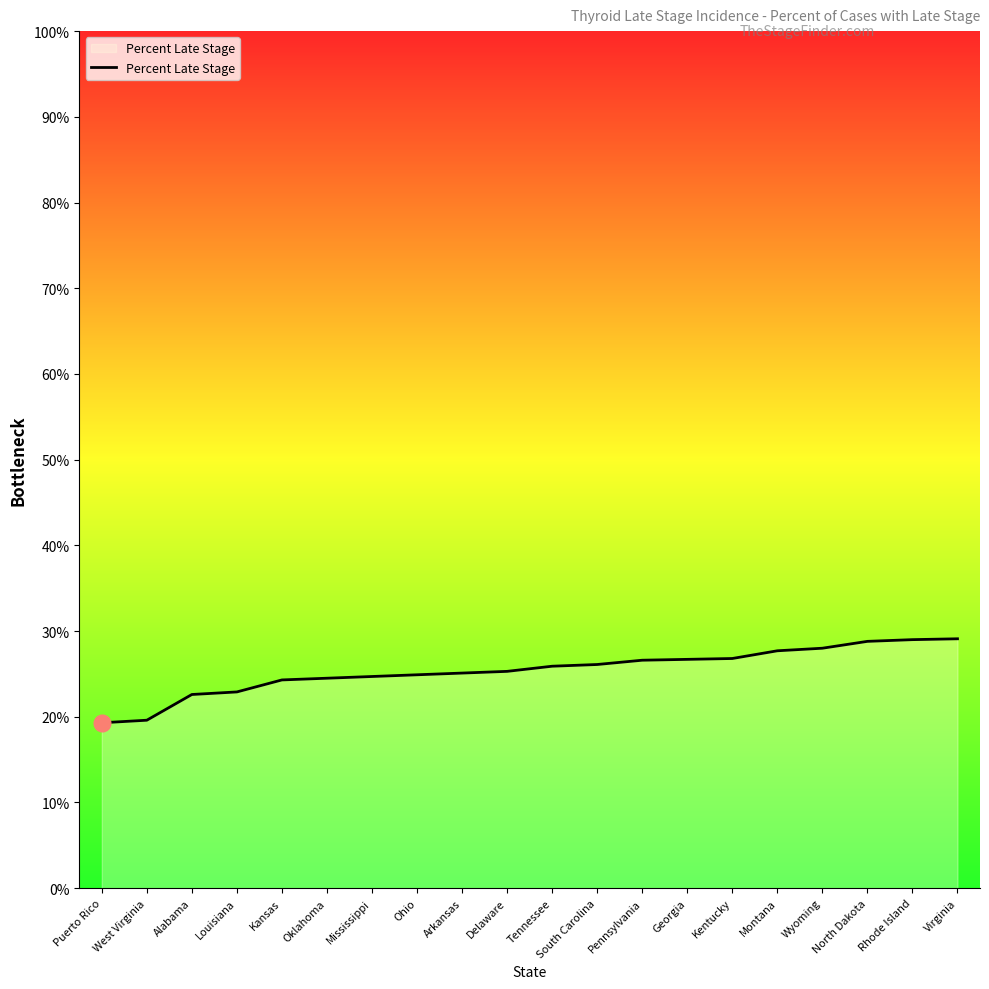

What is the difference between the maximum and minimum values?

9.8